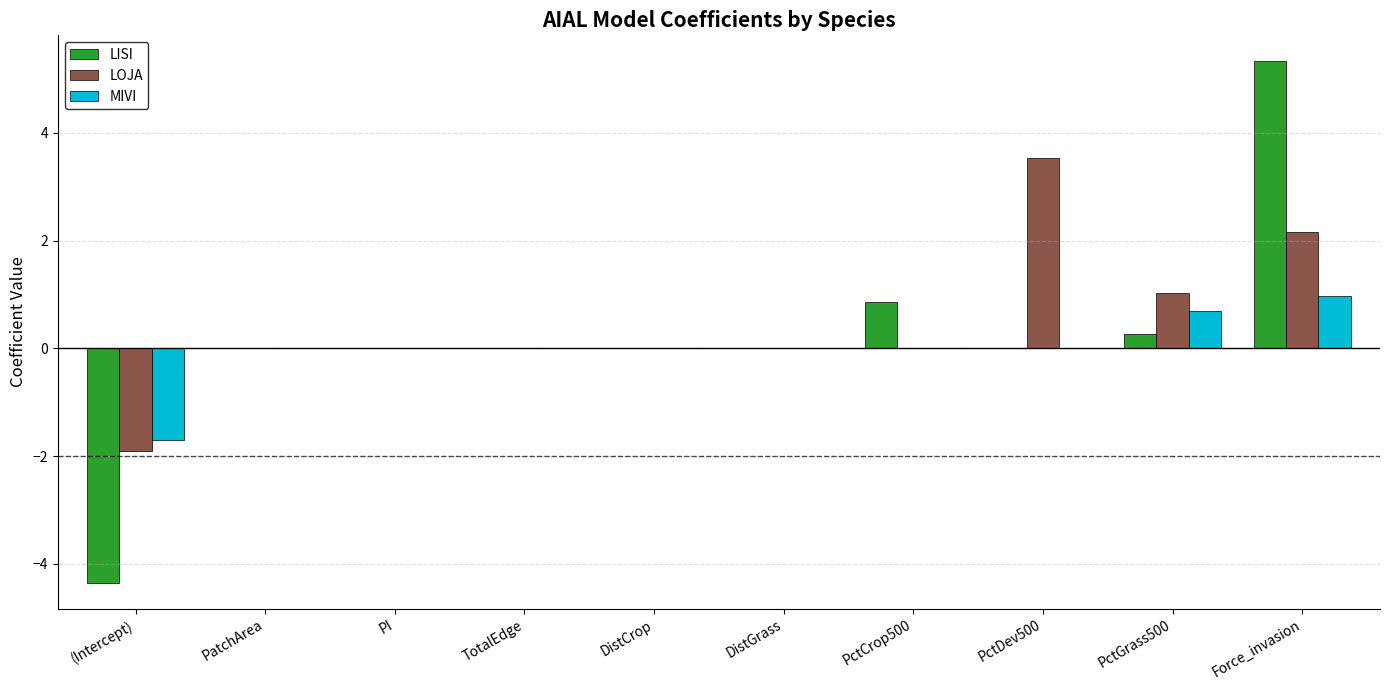

Which series has the largest total across all categories?

LOJA